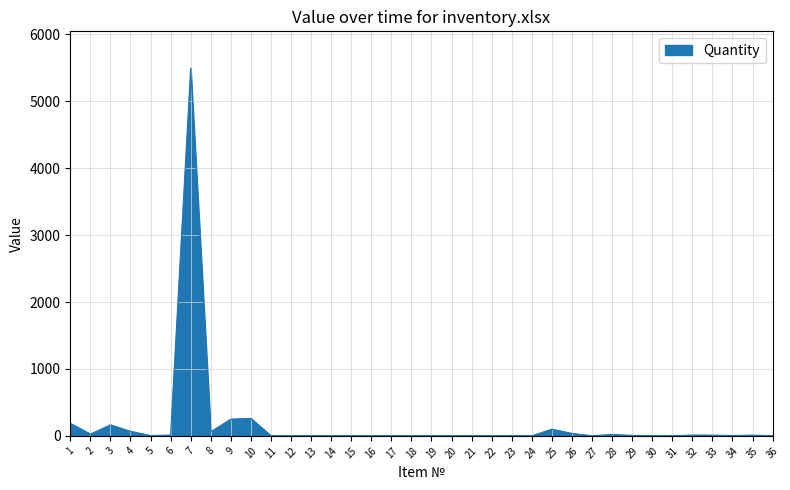

What is the difference between the maximum and minimum values?

5494